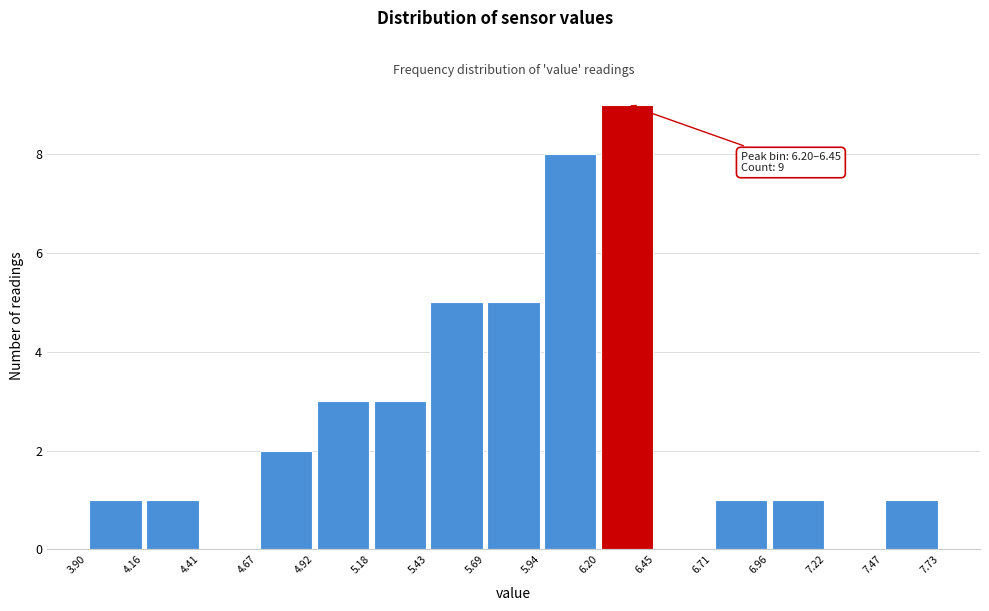

Which range on the x-axis has the tallest bar?

6.20 to 6.45